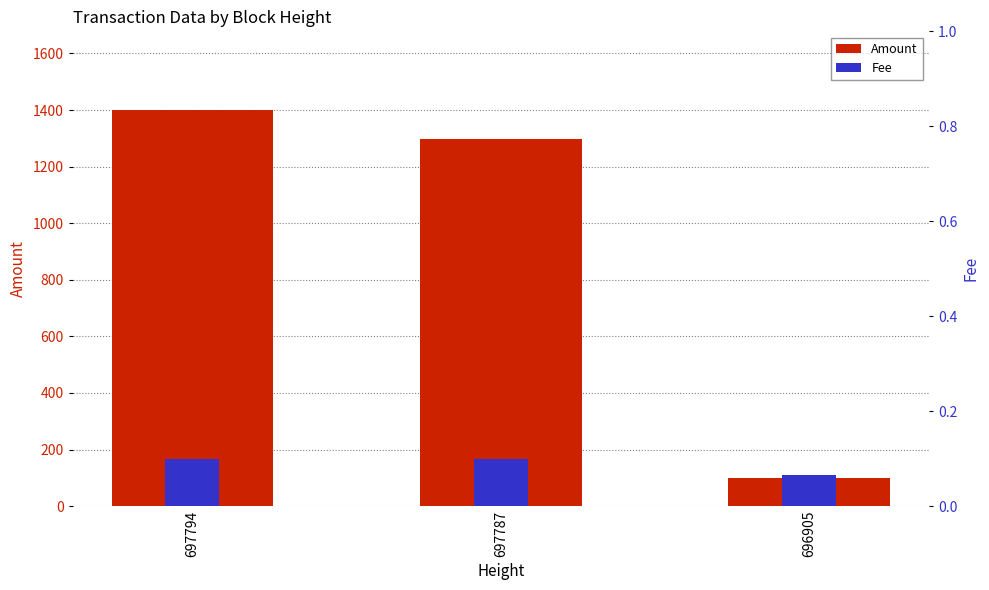

List the series in order of their overall mean, lowest first.

Fee, Amount